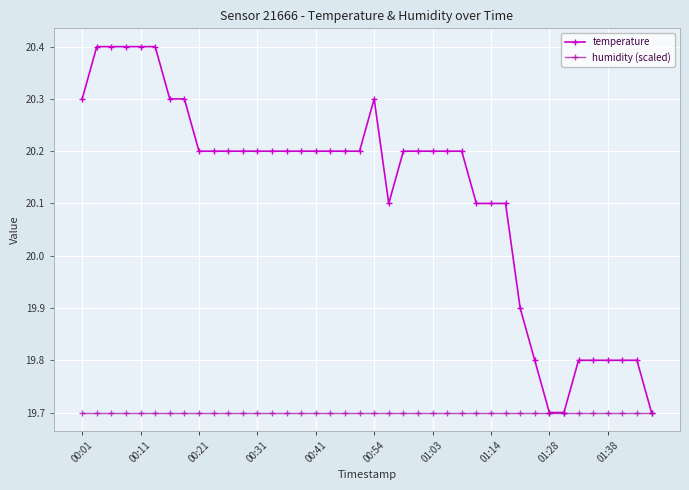

What is the difference between the second highest and second lowest values in the temperature series?

0.7